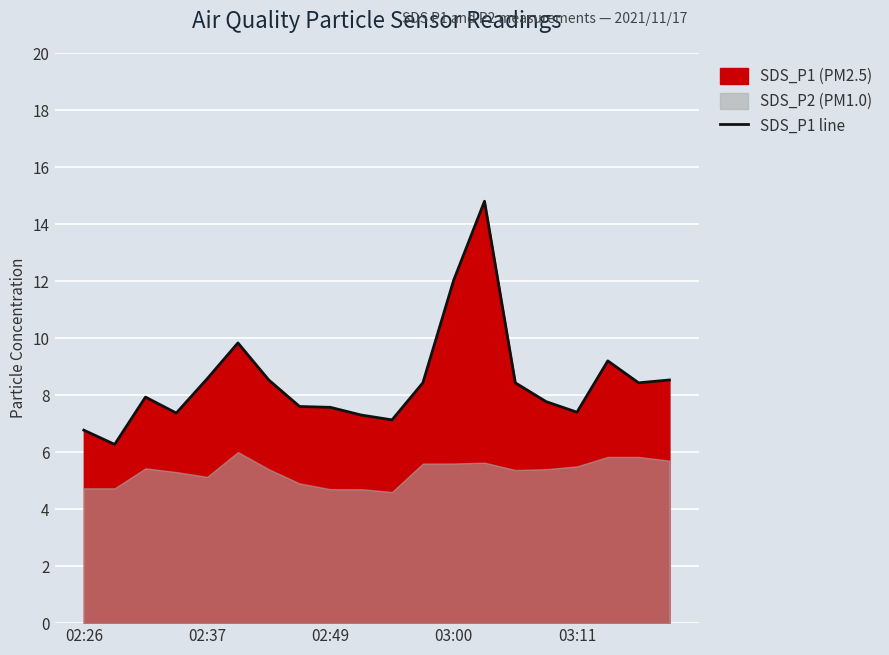

What is the change in value from 6 to 17?

+0.7